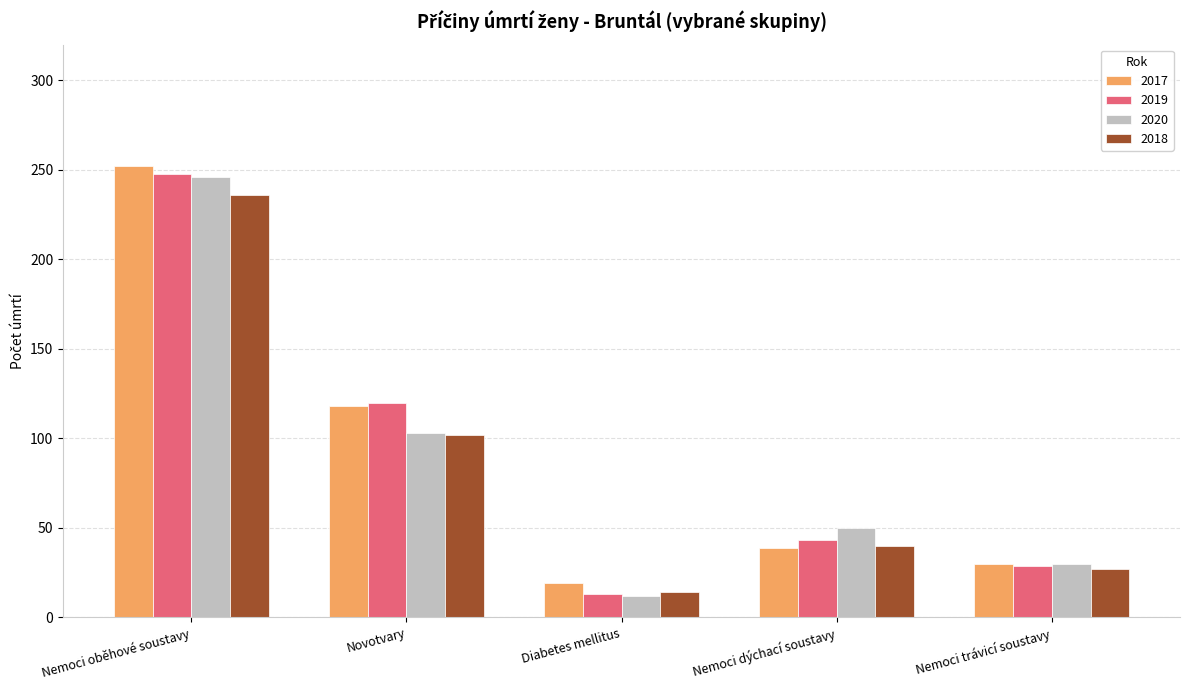

What is the label of the 3rd bar from the right?

Diabetes mellitus